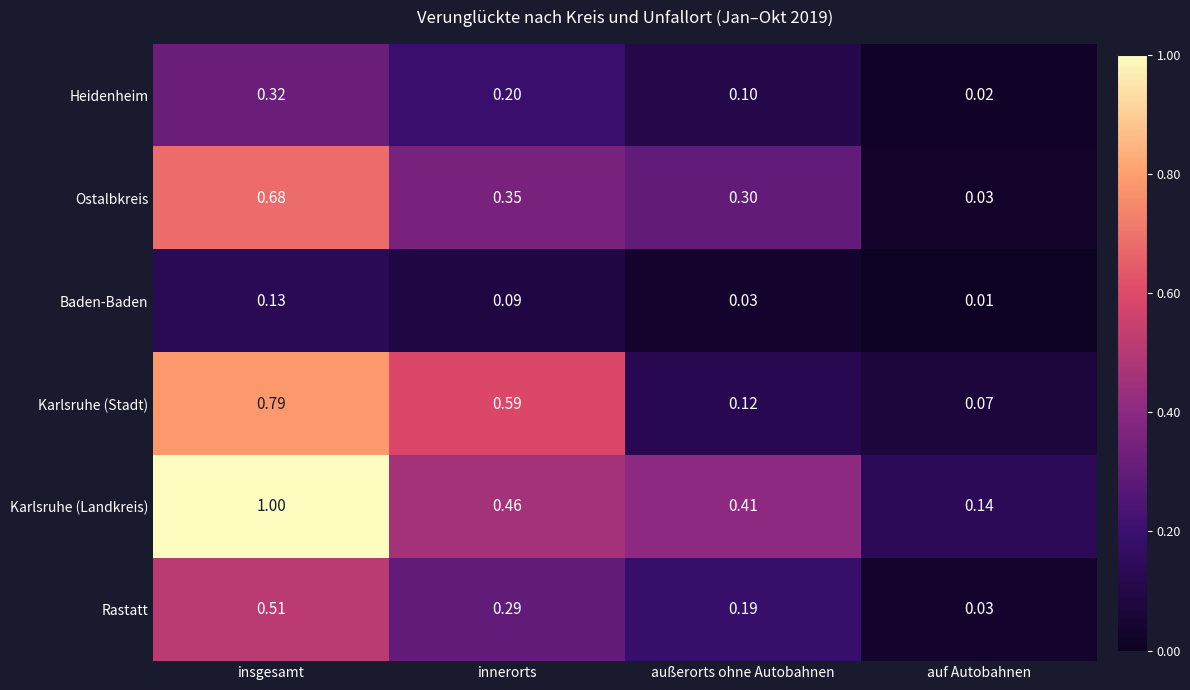

At which label does Heidenheim reach its peak?

insgesamt